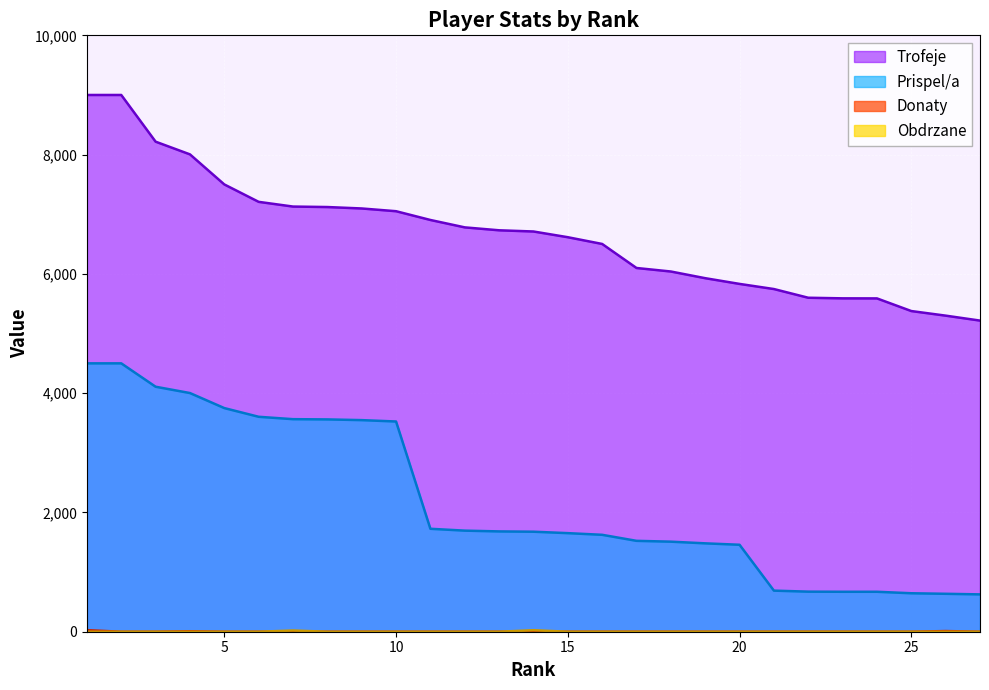

True or false: Trofeje and Obdrzane cross at least once.

False